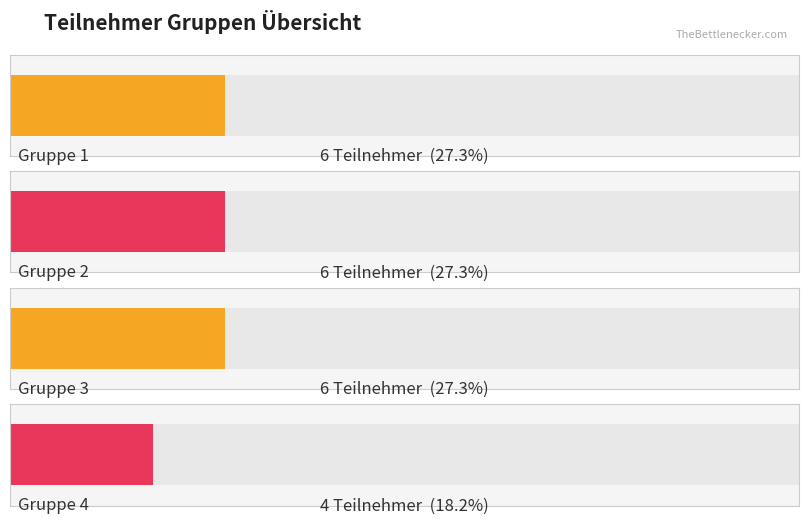

True or false: Gruppe 1 has a value of 5 at Kühn.

False